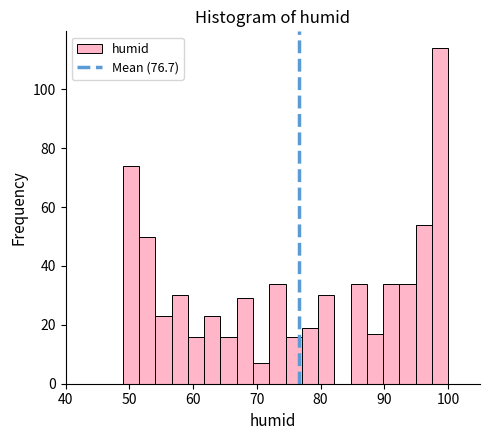

Read against the x-axis, roughly where is the centre of the tallest bar?

99